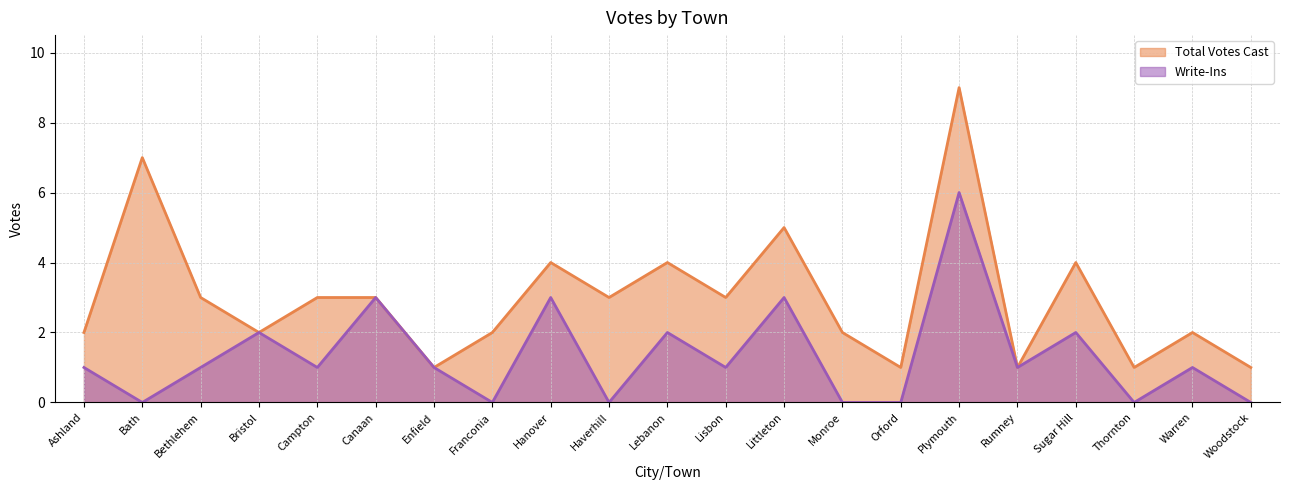

Does the chart have visible grid lines?

Yes